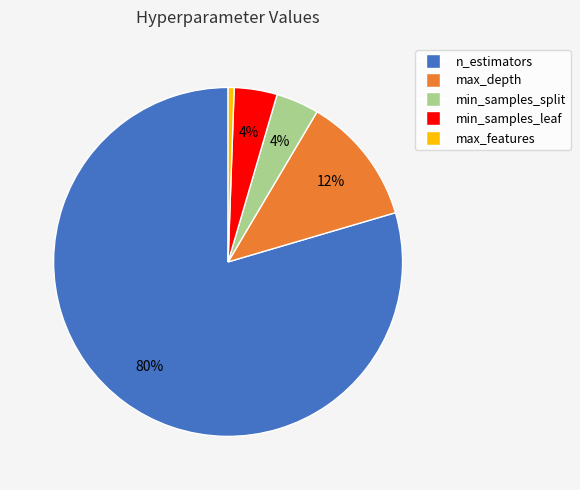

To the nearest percent, what portion does min_samples_split represent?

4%